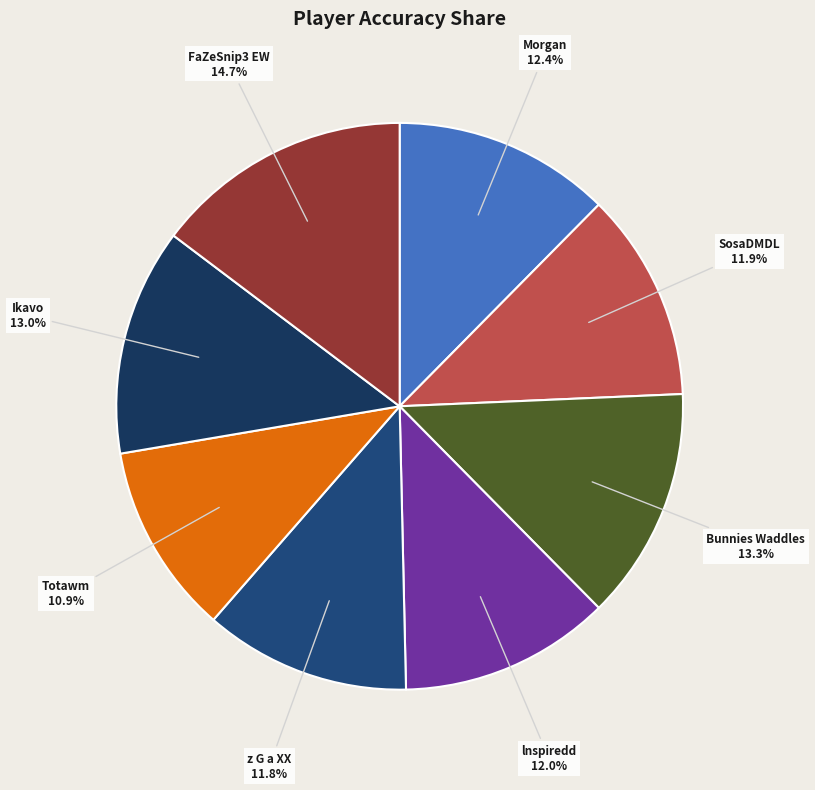

Between Bunnies Waddles and SosaDMDL, which is larger?

Bunnies Waddles